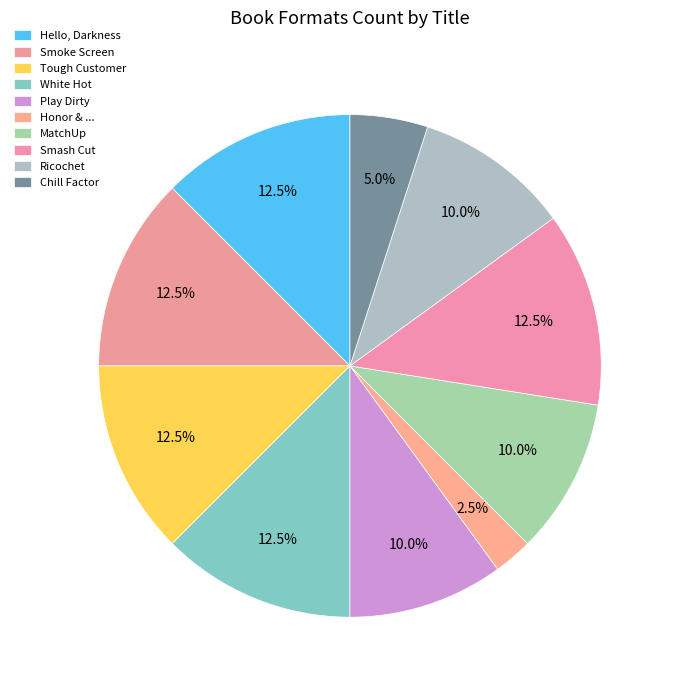

Combined, what portion of the pie is Smoke Screen and White Hot?

25.0%